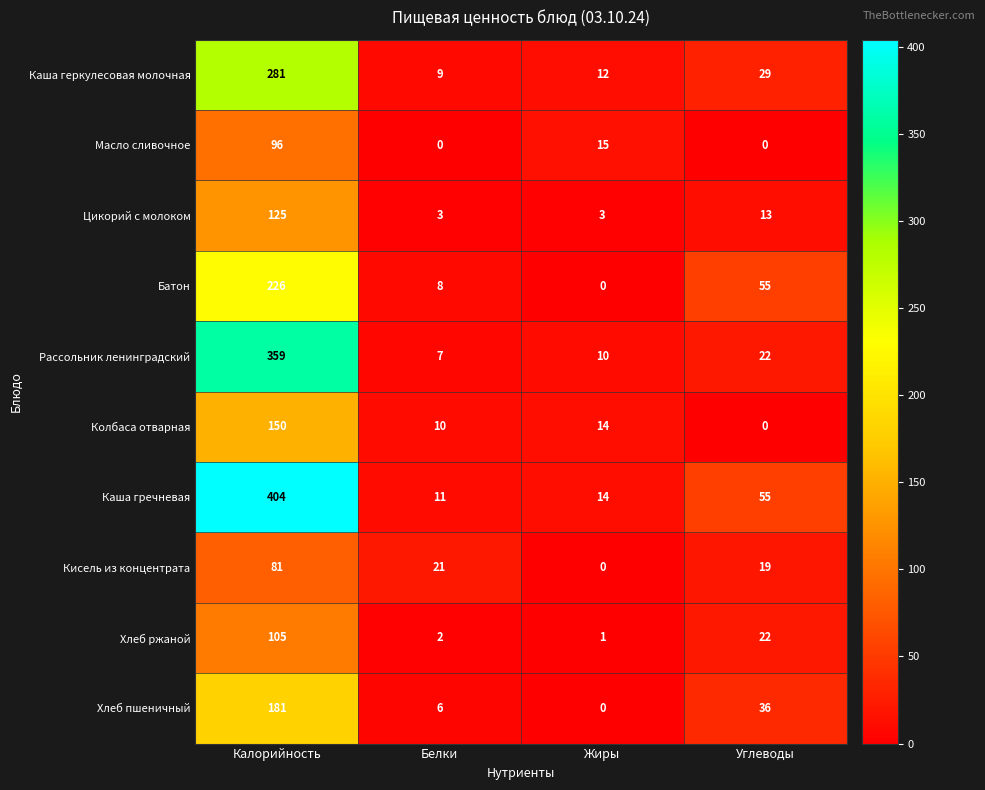

Which series changed the most between Калорийность and Углеводы?

Каша гречневая